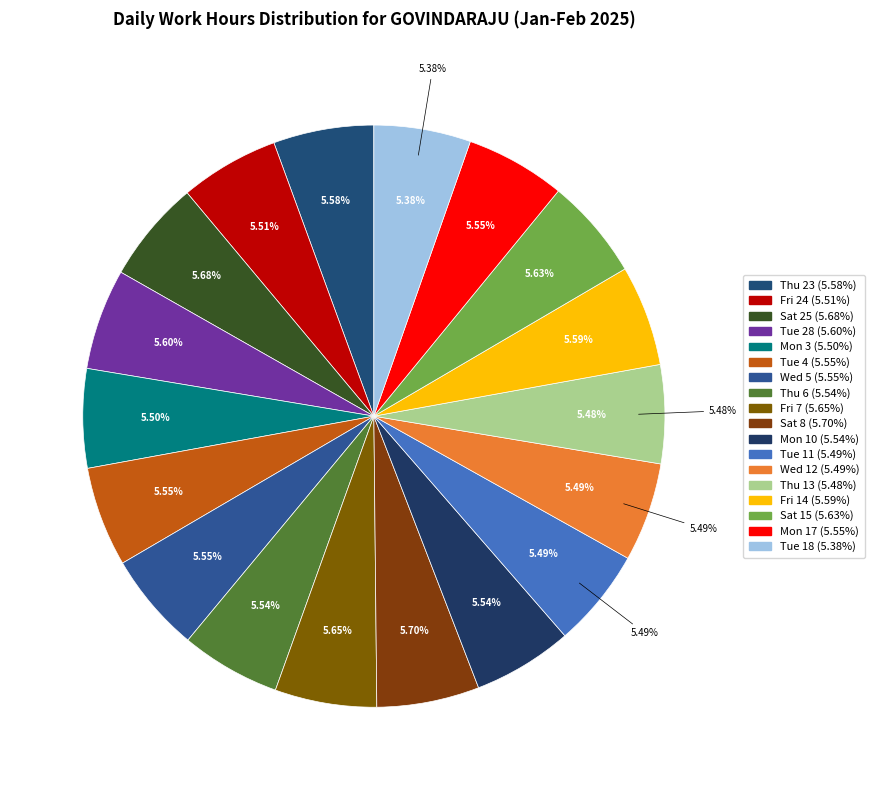

What percentage do Thu 6 and Fri 24 together represent?

11.0%